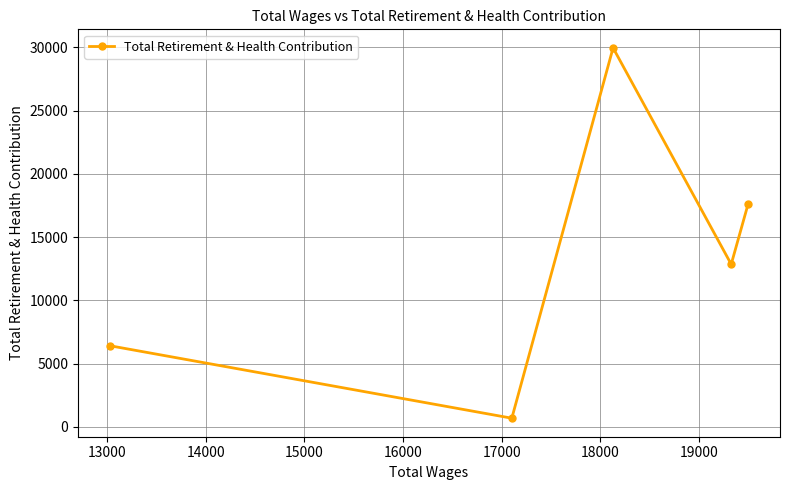

What is the difference between the maximum and minimum values?

29268